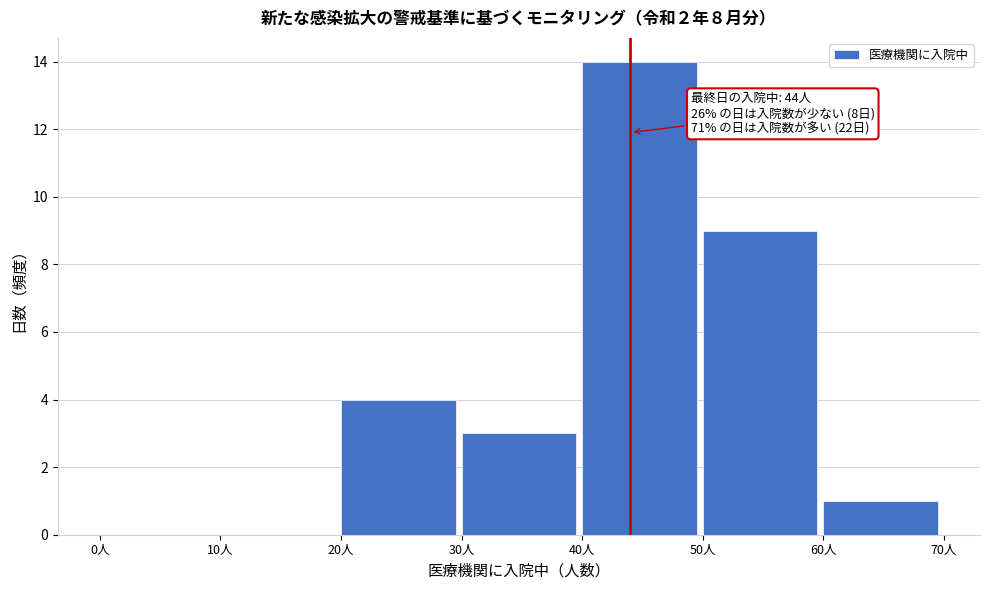

Which range on the x-axis has the tallest bar?

40 to 50